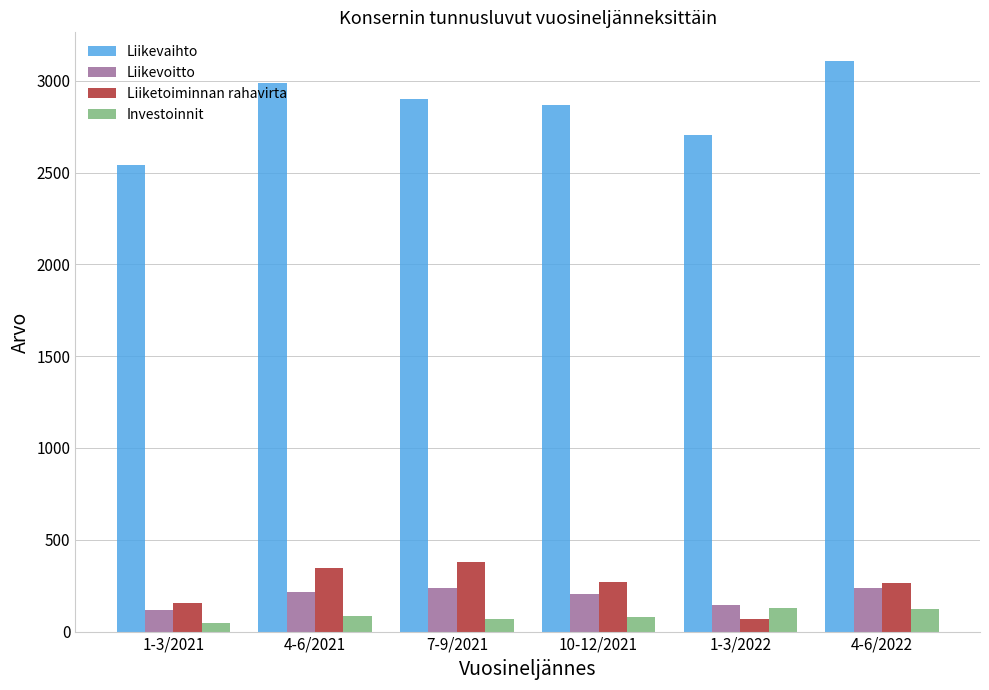

Between 1-3/2022 and 4-6/2022, which series saw the biggest shift?

Liikevaihto